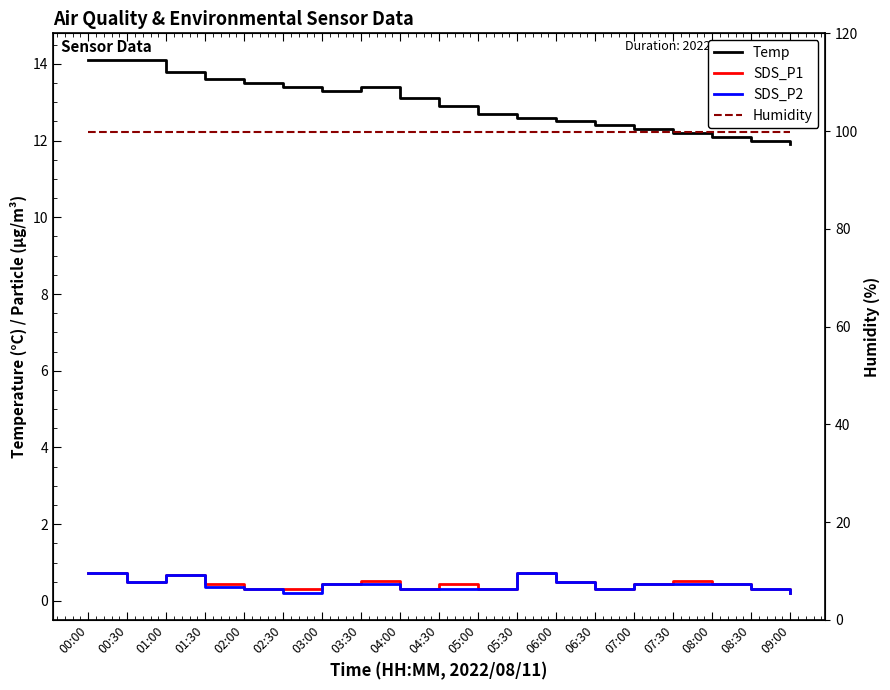

Reading left to right, transcribe all the data shown in this chart.

Temp: 00:00=14.1	00:30=14.1	01:00=13.8	01:30=13.6	02:00=13.5	02:30=13.4	03:00=13.3	03:30=13.4	04:00=13.1	04:30=12.9	05:00=12.7	05:30=12.6	06:00=12.5	06:30=12.4	07:00=12.3	07:30=12.2	08:00=12.1	08:30=12.0	09:00=11.9
SDS_P1: 00:00=0.7	00:30=0.5	01:00=0.7	01:30=0.5	02:00=0.3	02:30=0.3	03:00=0.4	03:30=0.5	04:00=0.3	04:30=0.5	05:00=0.3	05:30=0.7	06:00=0.5	06:30=0.3	07:00=0.4	07:30=0.5	08:00=0.5	08:30=0.3	09:00=0.2
SDS_P2: 00:00=0.7	00:30=0.5	01:00=0.7	01:30=0.3	02:00=0.3	02:30=0.2	03:00=0.4	03:30=0.5	04:00=0.3	04:30=0.3	05:00=0.3	05:30=0.7	06:00=0.5	06:30=0.3	07:00=0.4	07:30=0.5	08:00=0.5	08:30=0.3	09:00=0.2
Humidity: 00:00=99.9	00:30=99.9	01:00=99.9	01:30=99.9	02:00=99.9	02:30=99.9	03:00=99.9	03:30=99.9	04:00=99.9	04:30=99.9	05:00=99.9	05:30=99.9	06:00=99.9	06:30=99.9	07:00=99.9	07:30=99.9	08:00=99.9	08:30=99.9	09:00=99.9